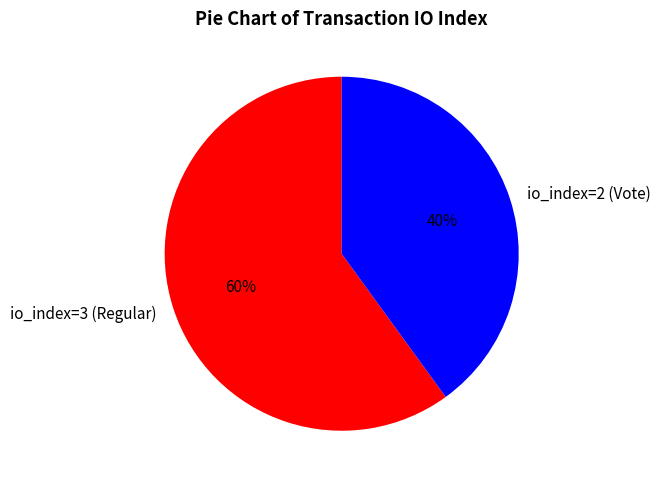

Which has a higher value, io_index=3 (Regular) or io_index=2 (Vote)?

io_index=3 (Regular)